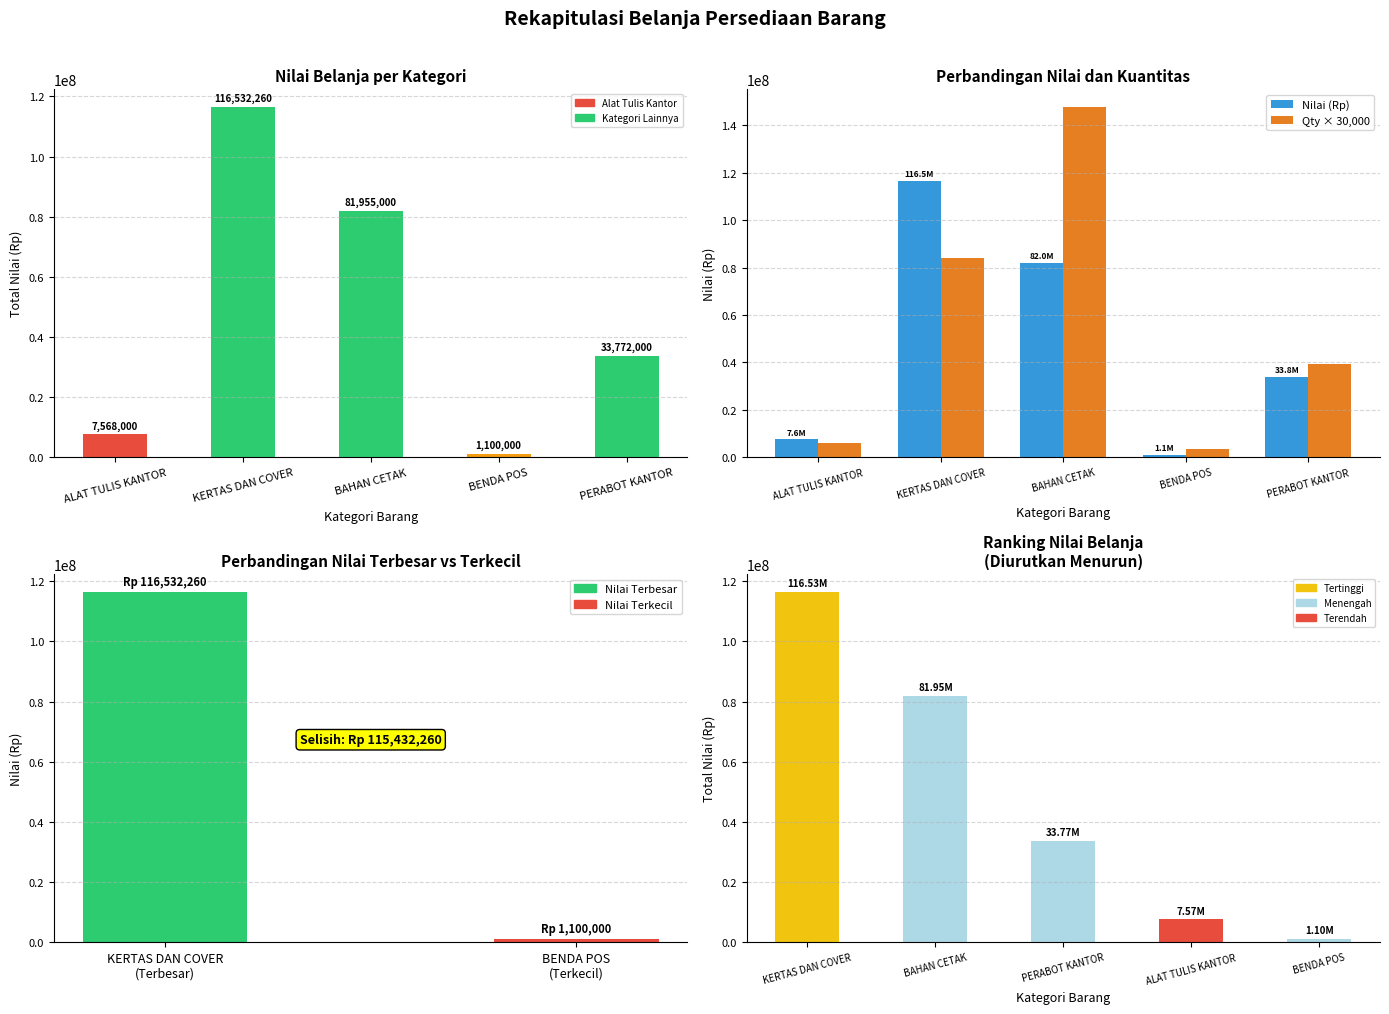

The Qty × 30,000 series shows 147840000 at BAHAN CETAK. True or false?

True